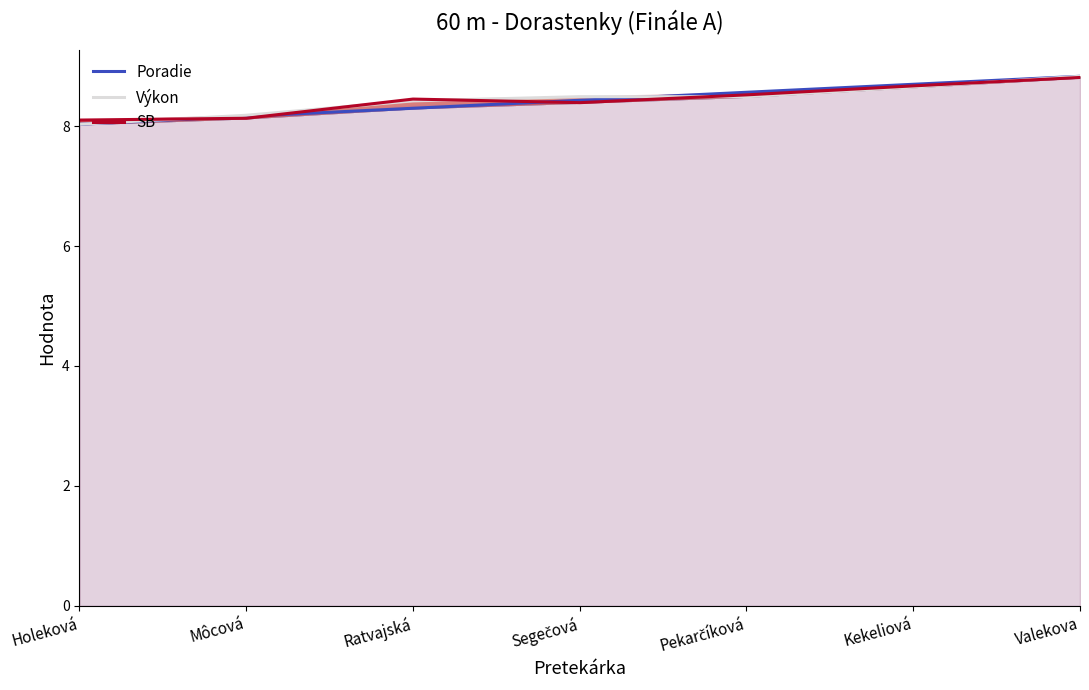

List the series in order of their peak value, lowest first.

SB, Poradie, Výkon